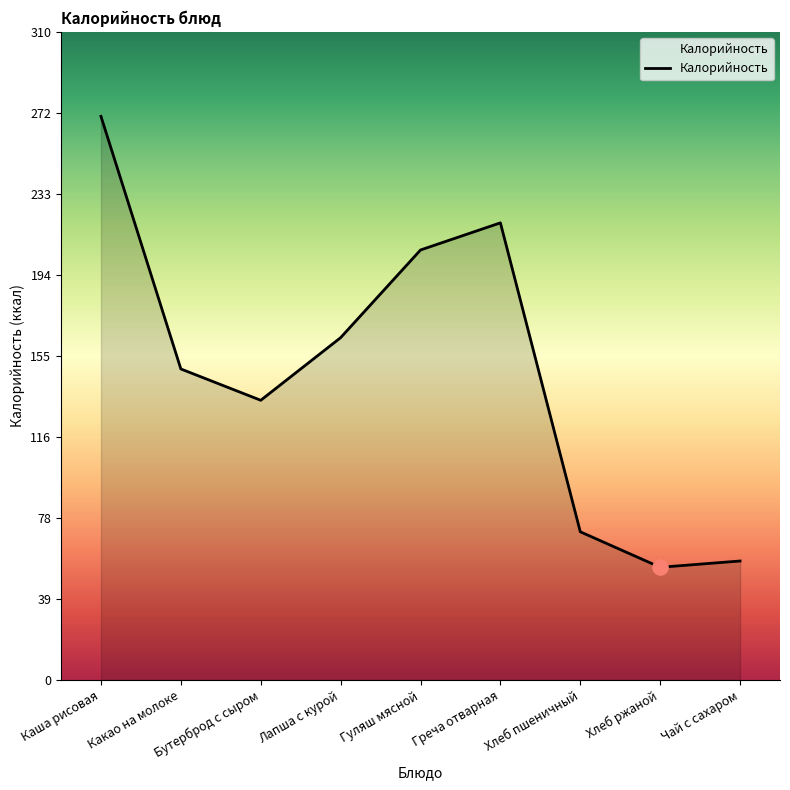

What is the change in value from Каша рисовая to Гуляш мясной?

-64